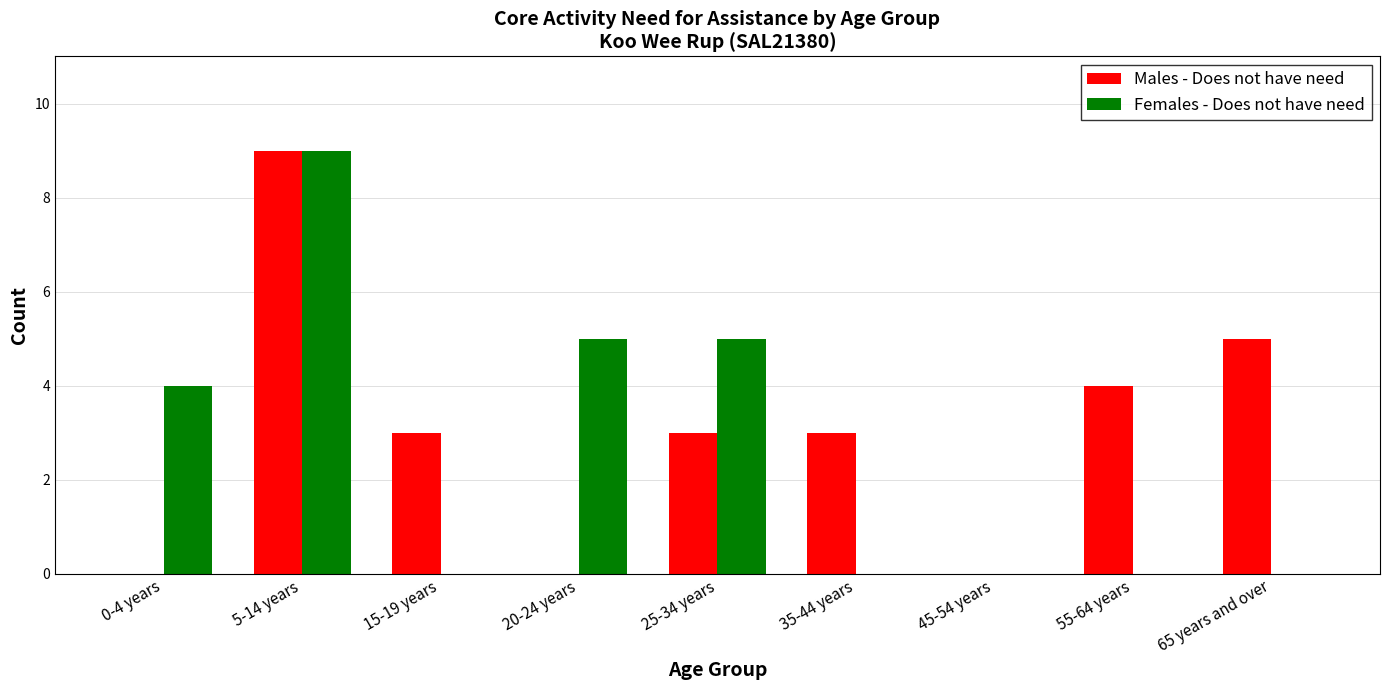

Is it true that Females - Does not have need equals 8 at 20-24 years?

False